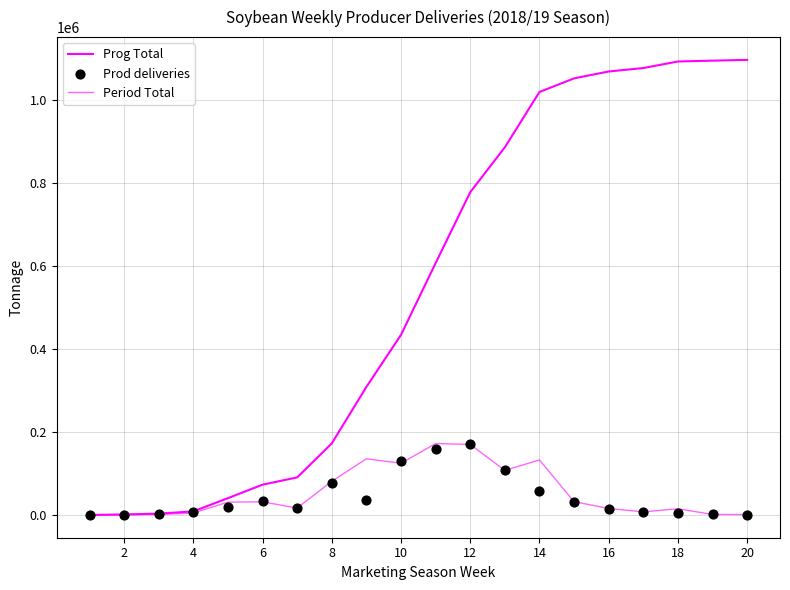

At how many categories does at least one series exceed 581622?

10